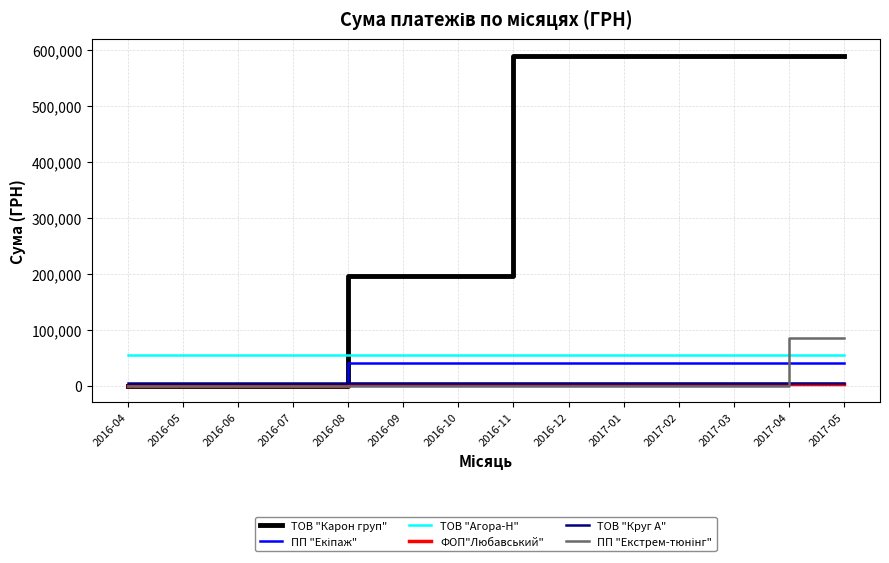

What is the sum of all ФОП"Любавський" values?

27060.8